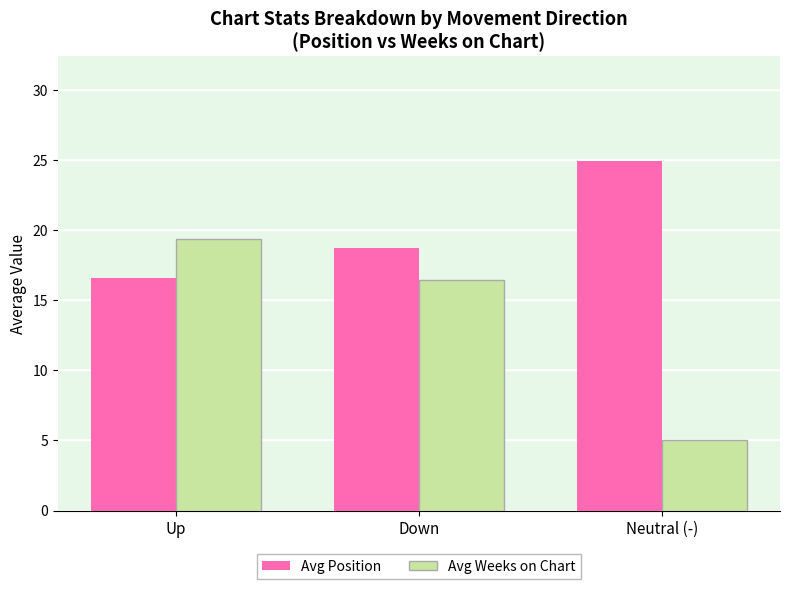

True or false: Avg Position has a value of 25.6 at Down.

False